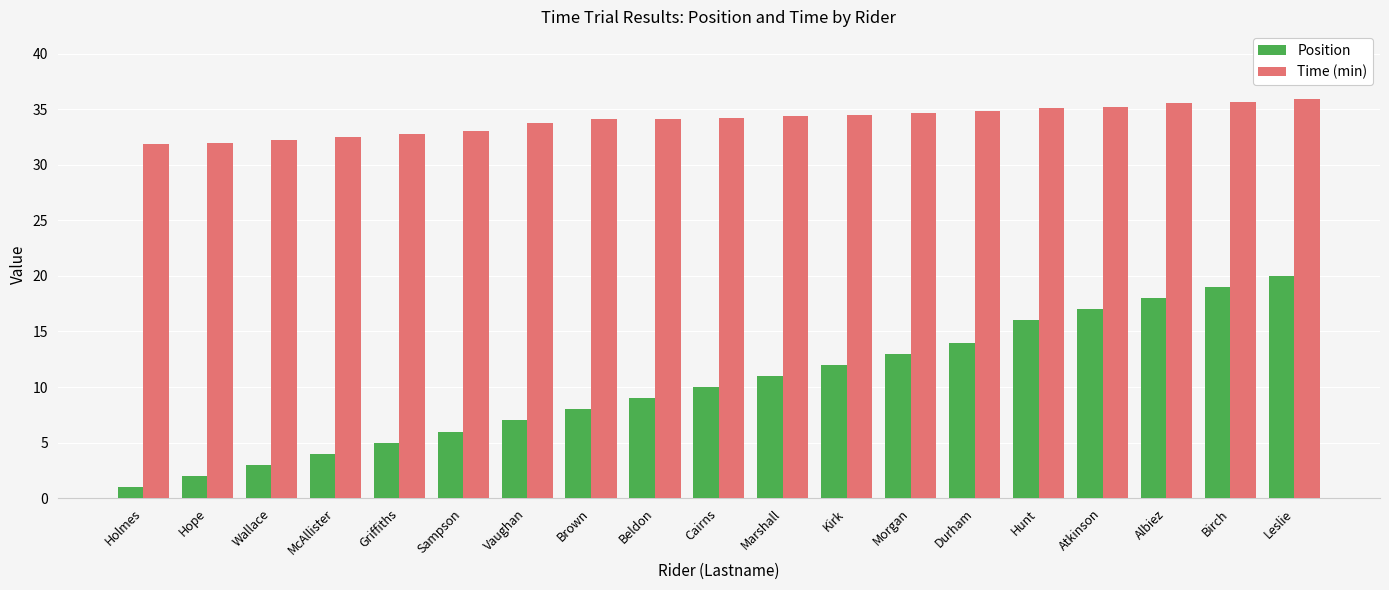

At which category does the chart reach its minimum across all series?

Holmes